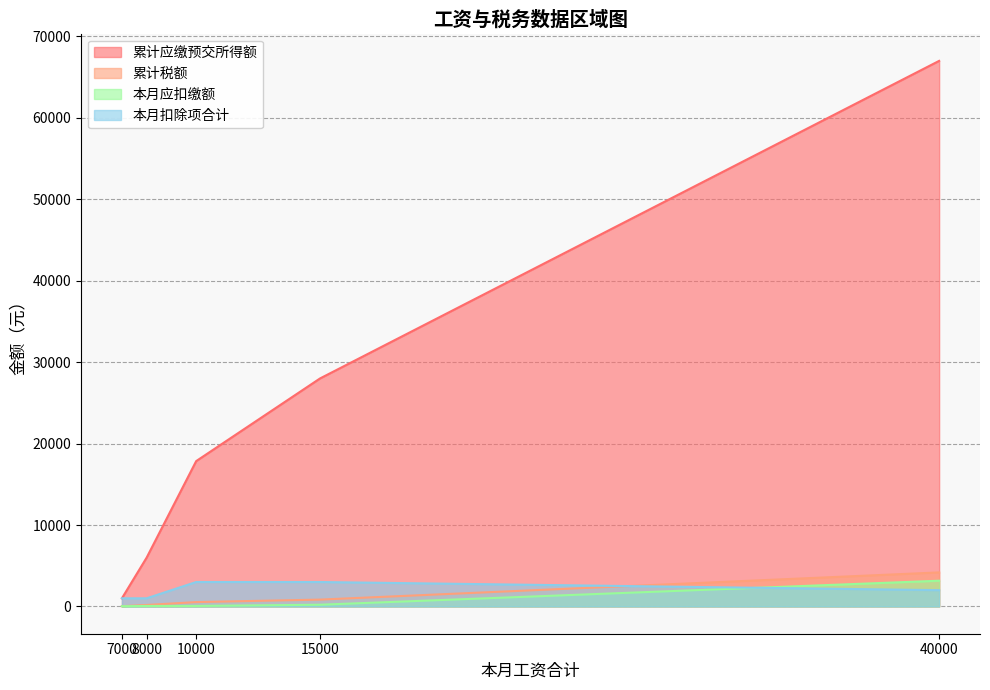

What is the label of the 1st point from the left?

7000